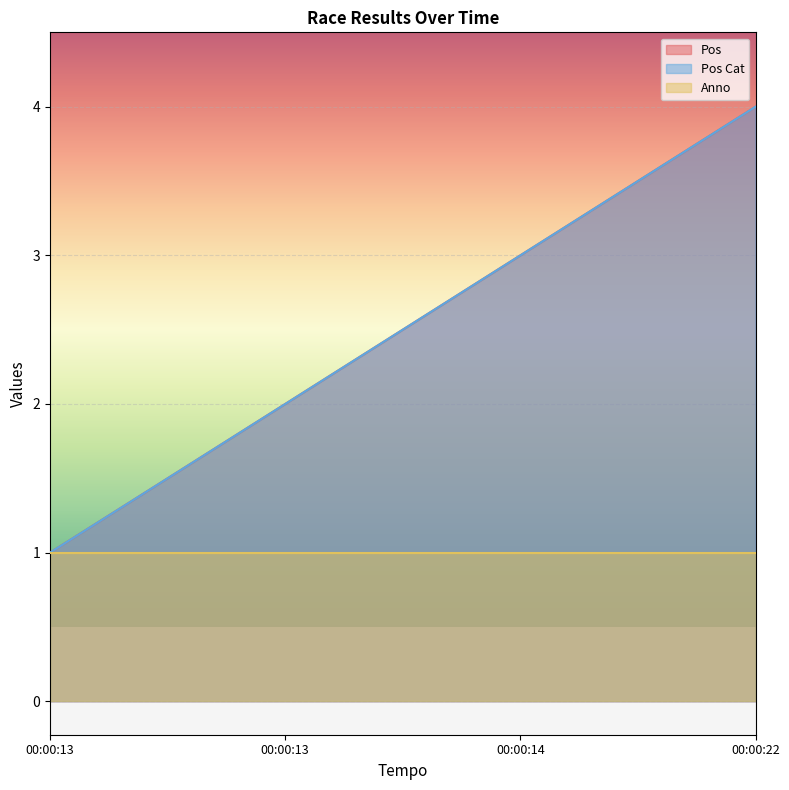

What is the total value across all series at 00:00:13?

2